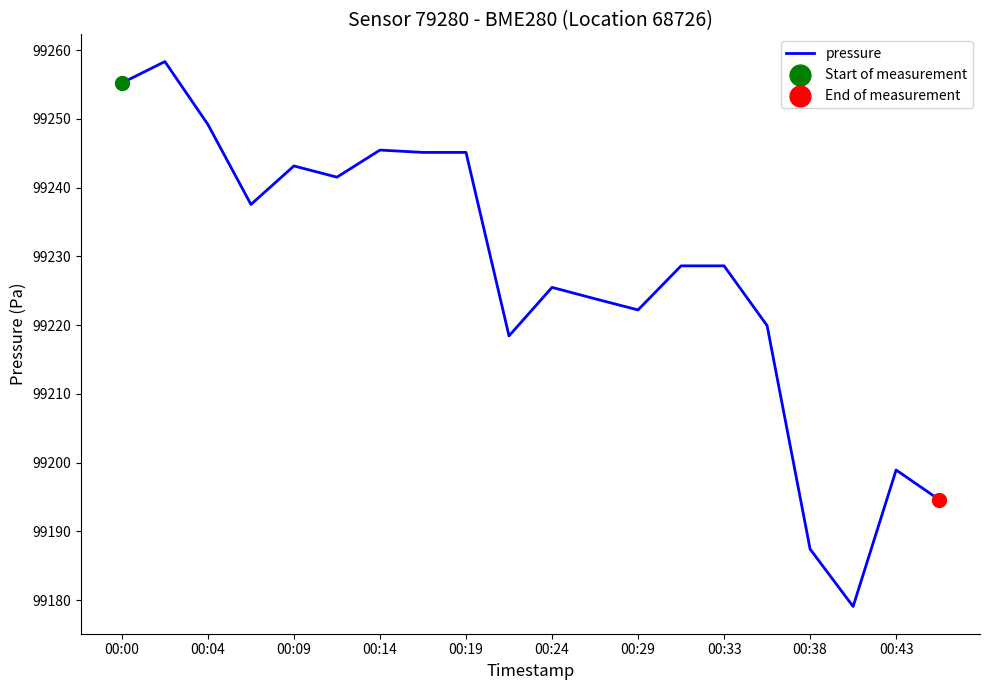

What is the maximum value shown in the chart?

99258.3